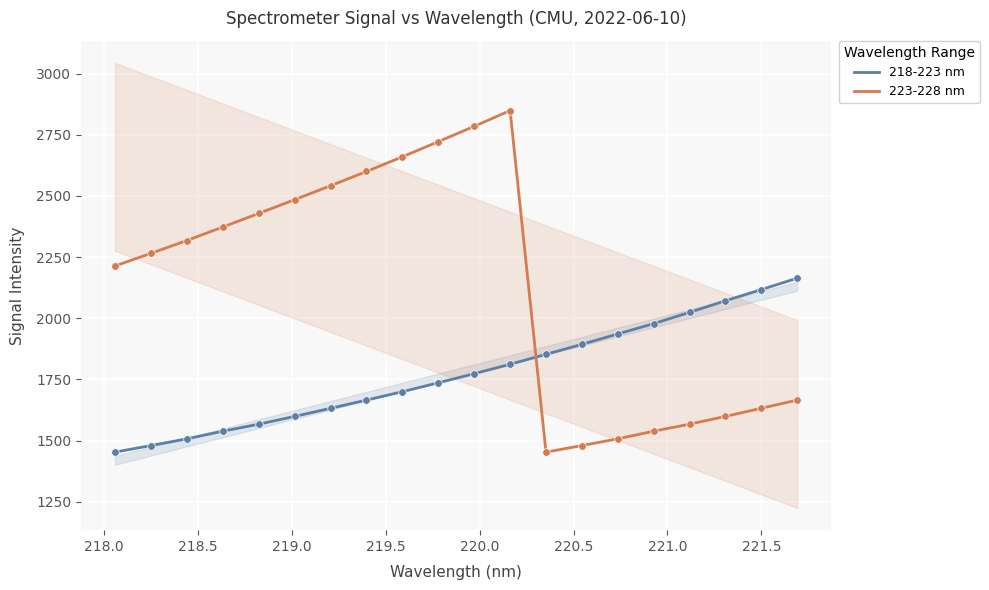

True or false: 223-228 nm and 218-223 nm cross at least once.

True